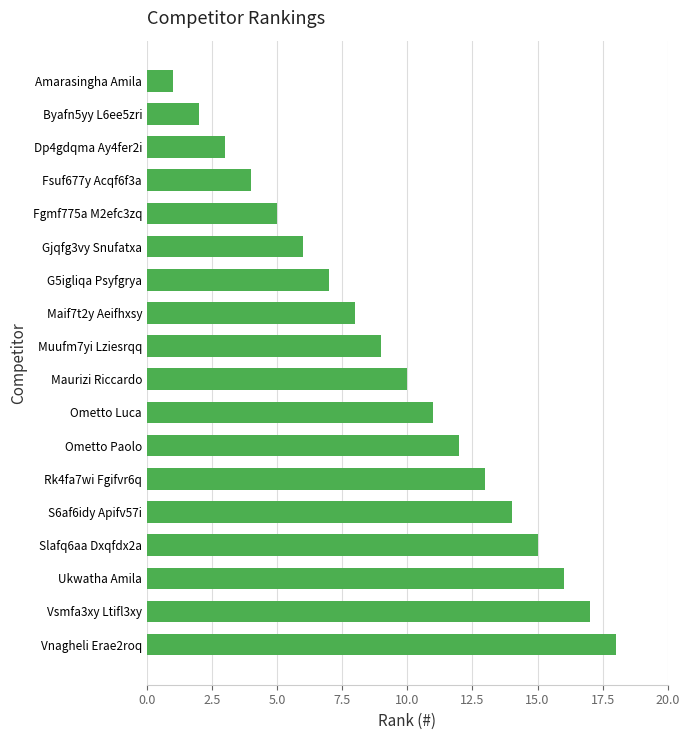

Are the bars grouped side by side (vs. stacked)?

No